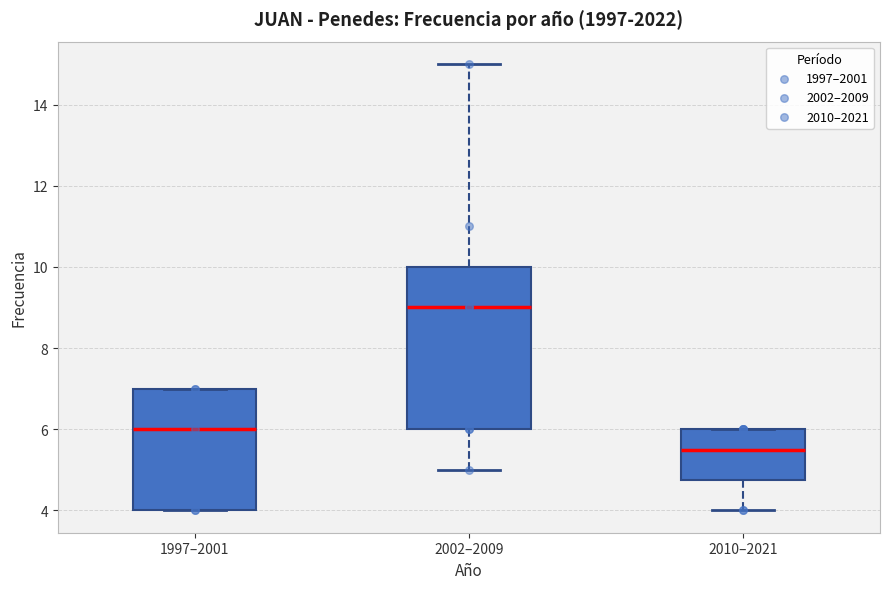

Reading left to right, read every box against the y-axis: the position of its median line, the range the box covers, and the ends of its whiskers. The values are not printed on the chart, so give them approximately, as read against the axis.

1997–2001: median 6.0, box 4.0 to 7.0, whiskers 4.0 to 7.0
2002–2009: median 9.0, box 6.0 to 10.0, whiskers 5.0 to 15.0
2010–2021: median 5.6, box 4.8 to 6.0, whiskers 4.0 to 6.0